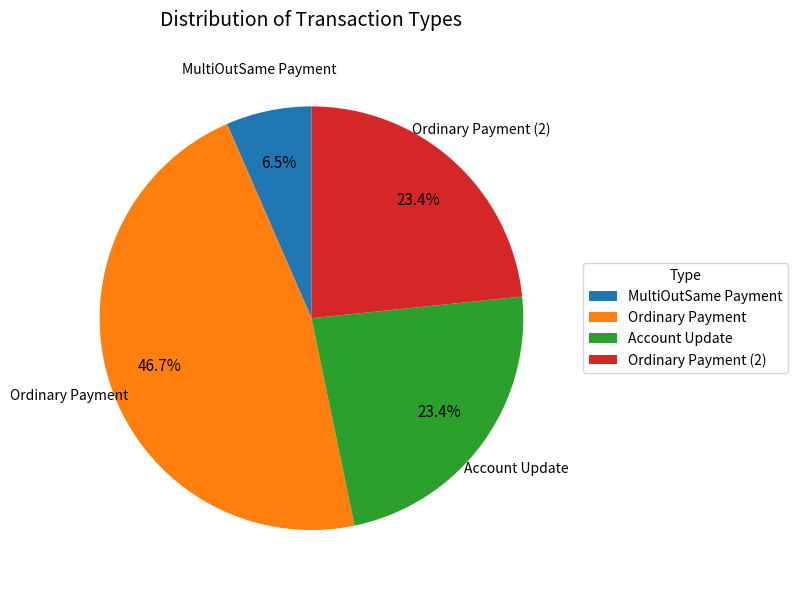

To the nearest percent, what is the difference between the largest and smallest slice percentages?

40%